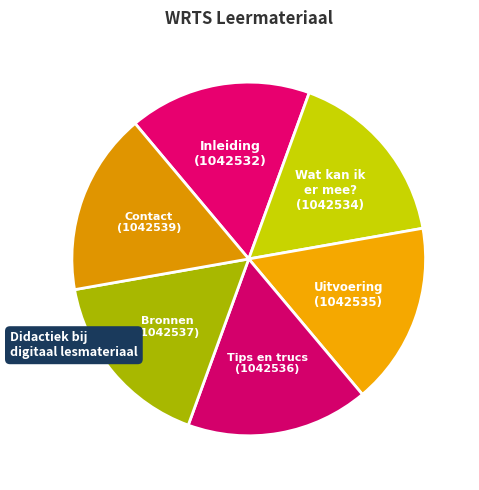

True or false: Inleiding accounts for 32% of the total.

False